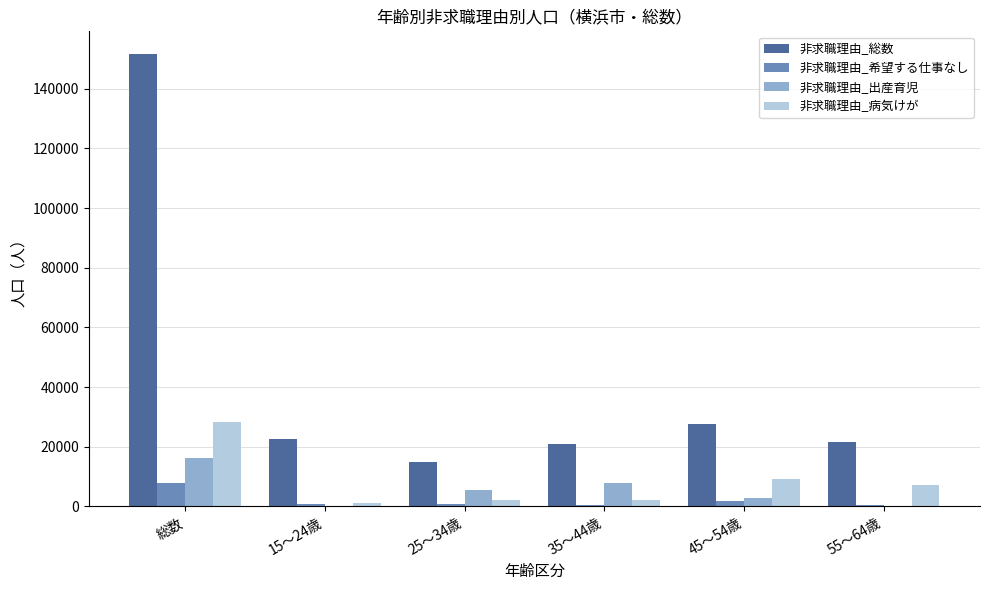

What is the difference between the 非求職理由_出産育児 values at 25～34歳 and 35～44歳?

2300